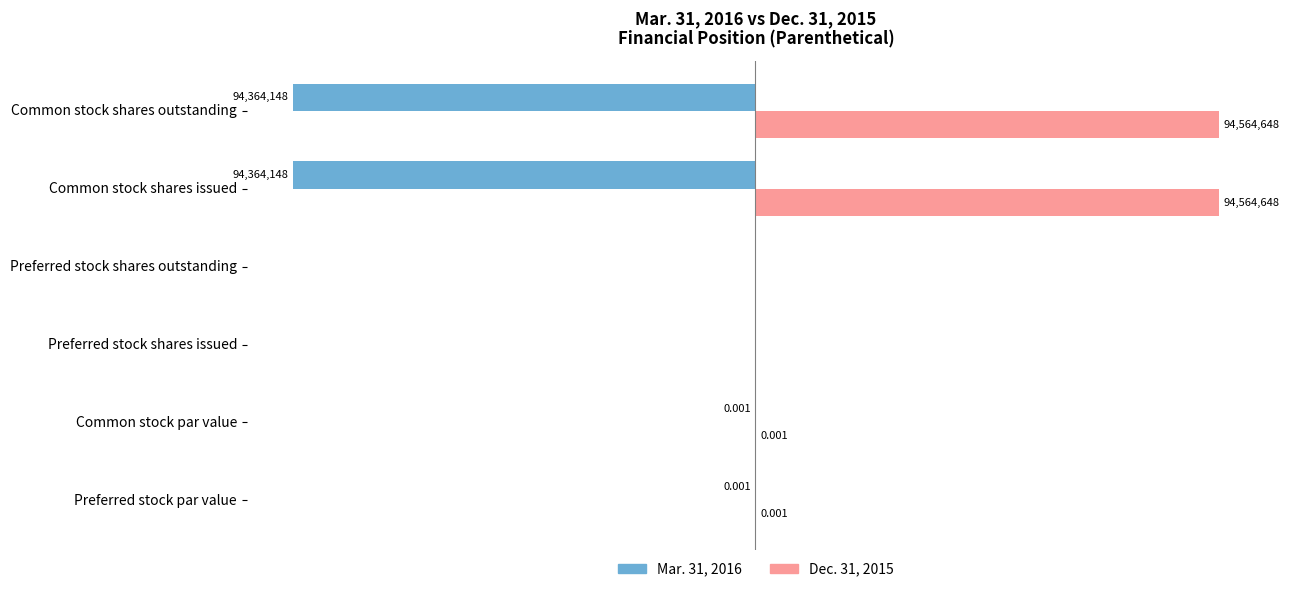

What are all the series names shown in the legend?

Mar. 31, 2016, Dec. 31, 2015